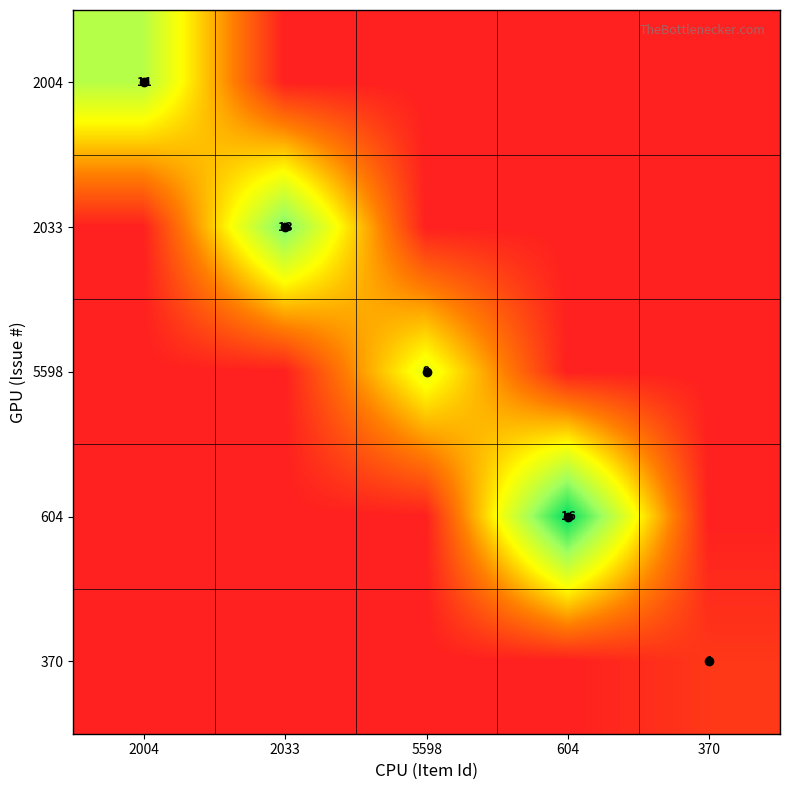

What is the difference between the 370 values at 370 and 2004?

1